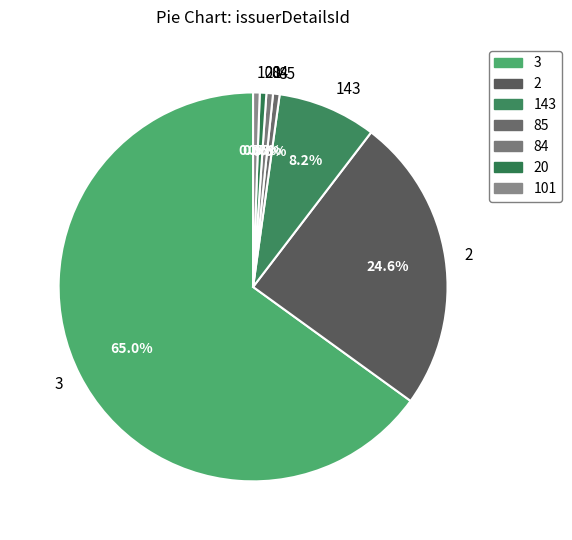

Which category has the biggest portion of the pie?

3